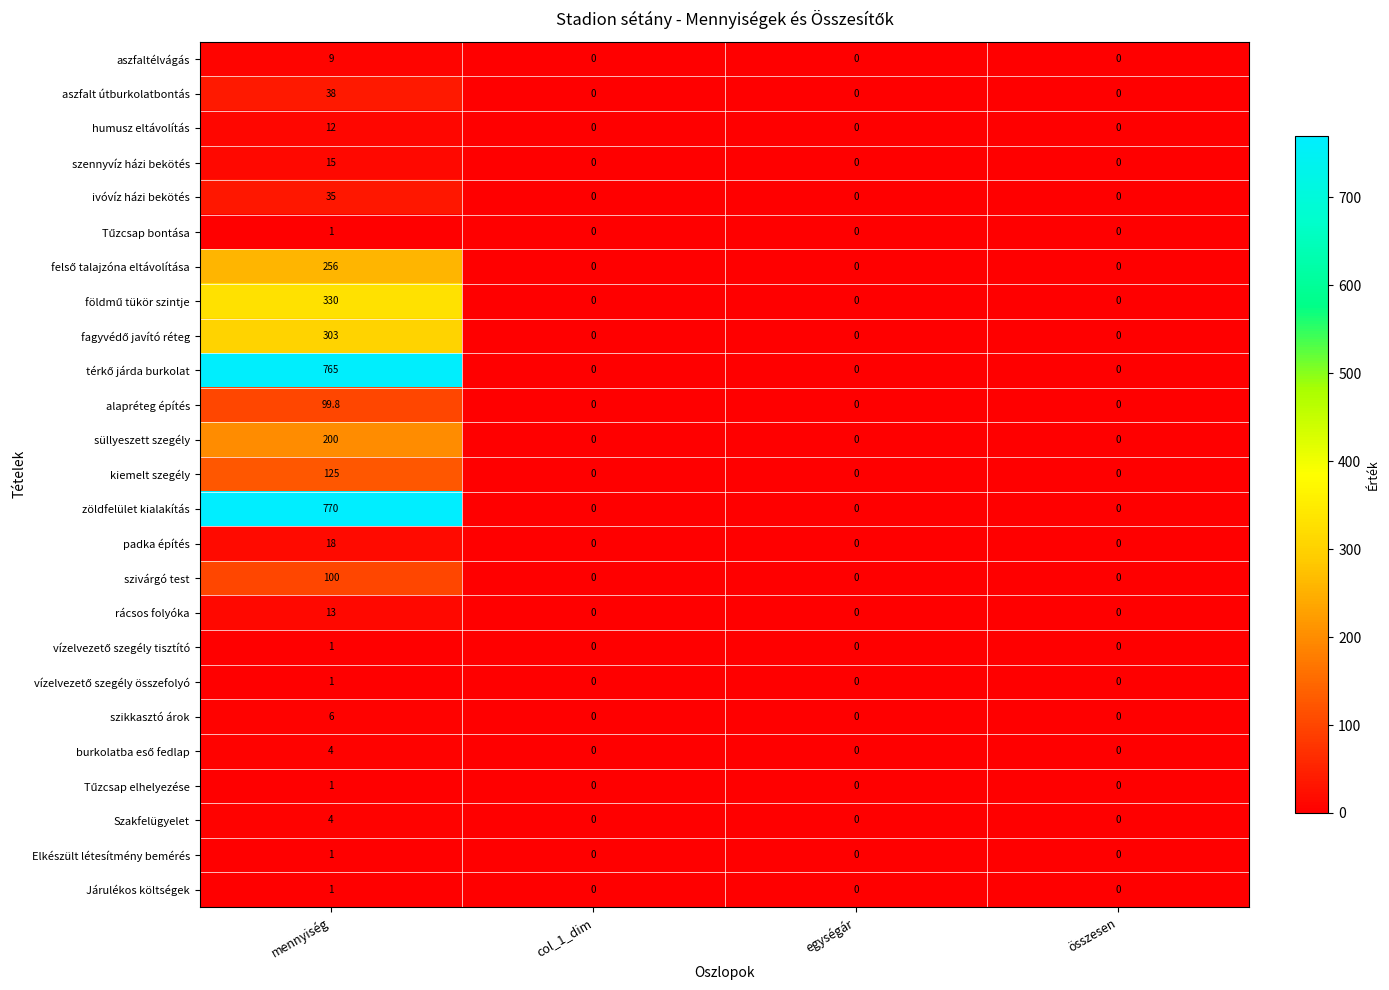

At how many categories does at least one series exceed 120?

1